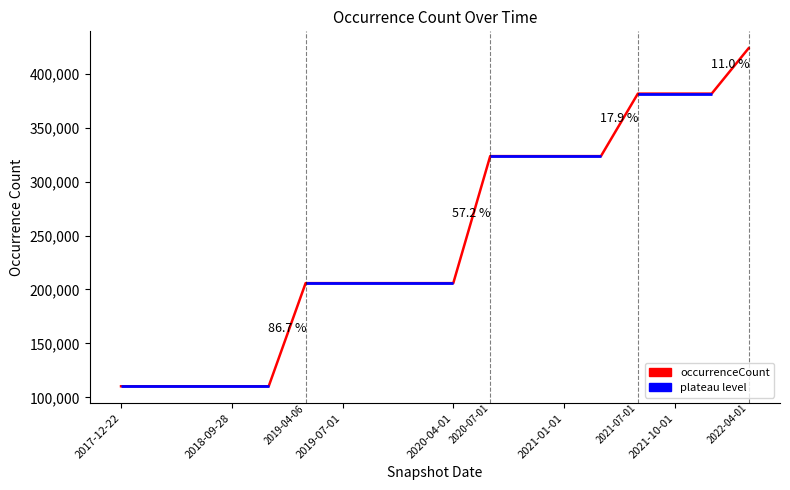

What is the value of the 7th point from the left?

205880